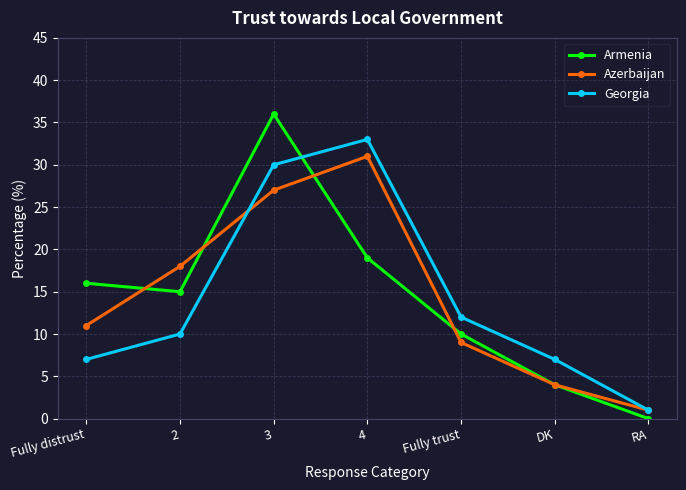

Which series changed the most between 3 and 4?

Armenia